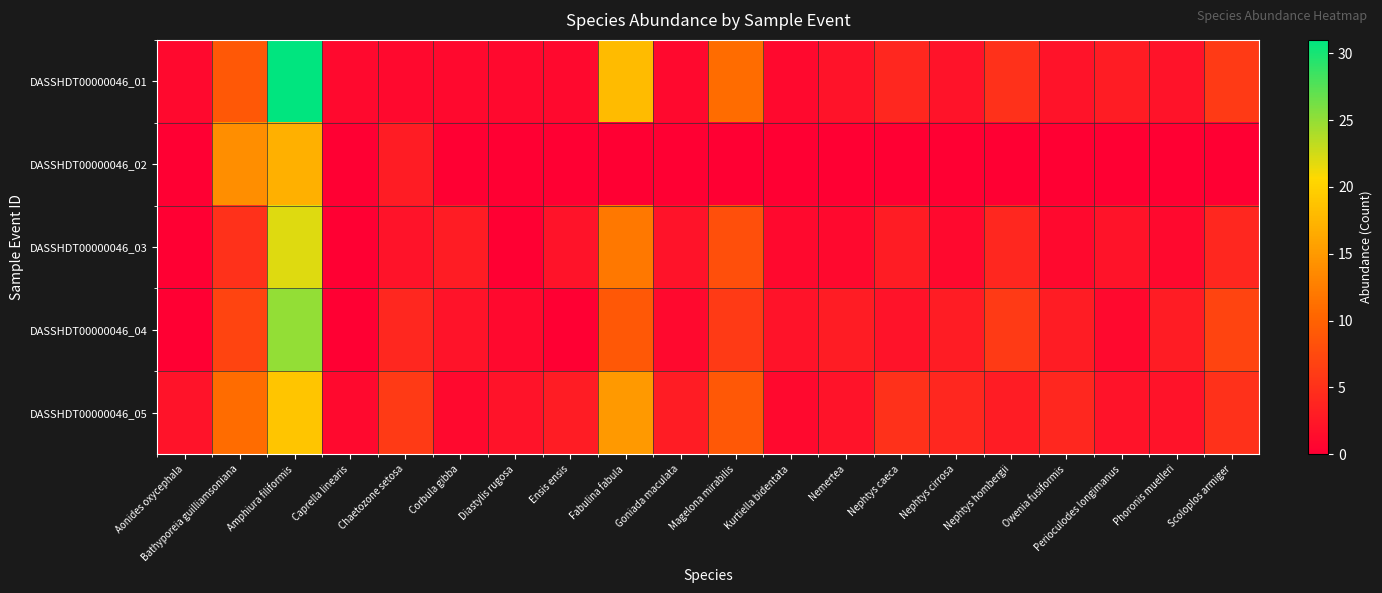

Between Nephtys hombergii and Fabulina fabula, which is larger?

Fabulina fabula